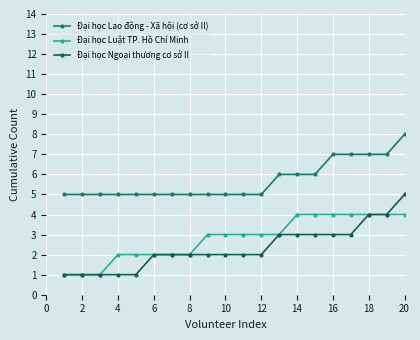

Rank the series by their maximum value, from lowest to highest.

Đại học Luật TP. Hồ Chí Minh, Đại học Ngoại thương cơ sở II, Đại học Lao động - Xã hội (cơ sở II)